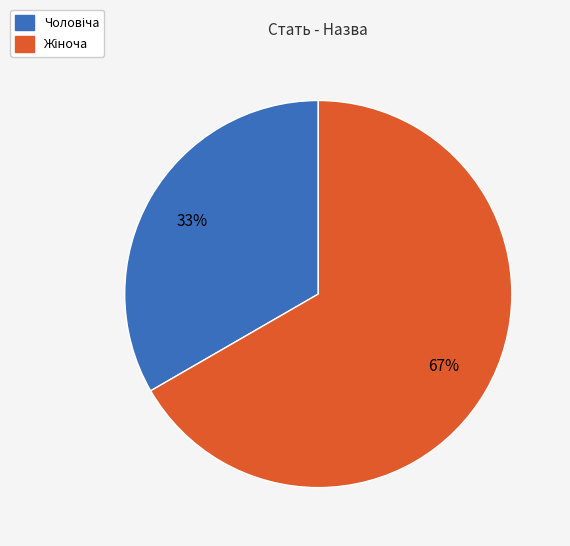

Is it true that Жіноча is 80% of the pie?

False